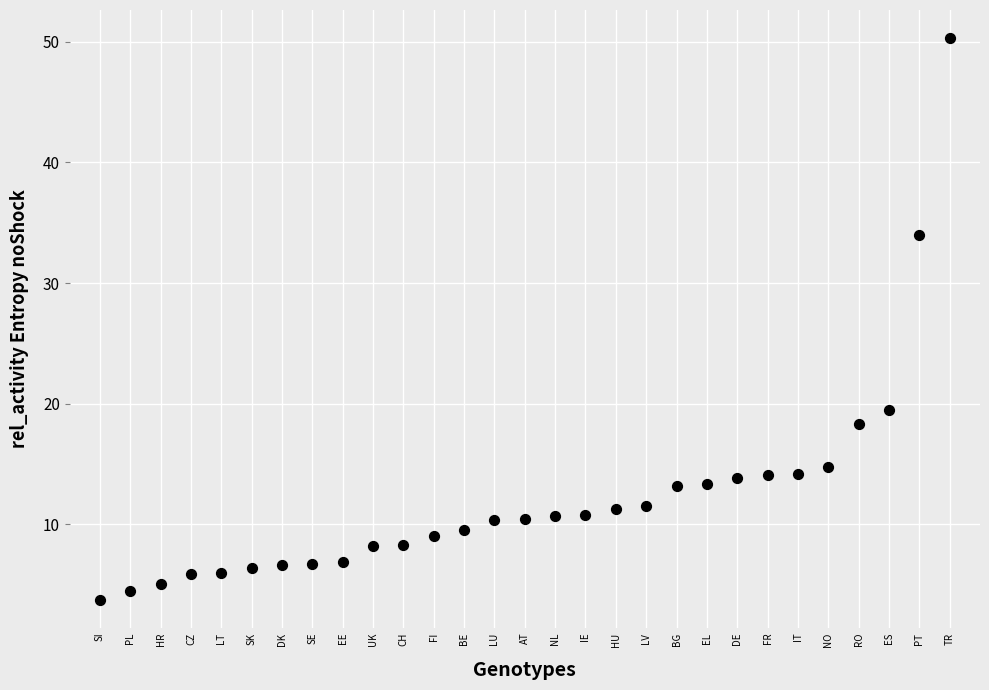

What is the range of Y values (max minus min)?

46.6